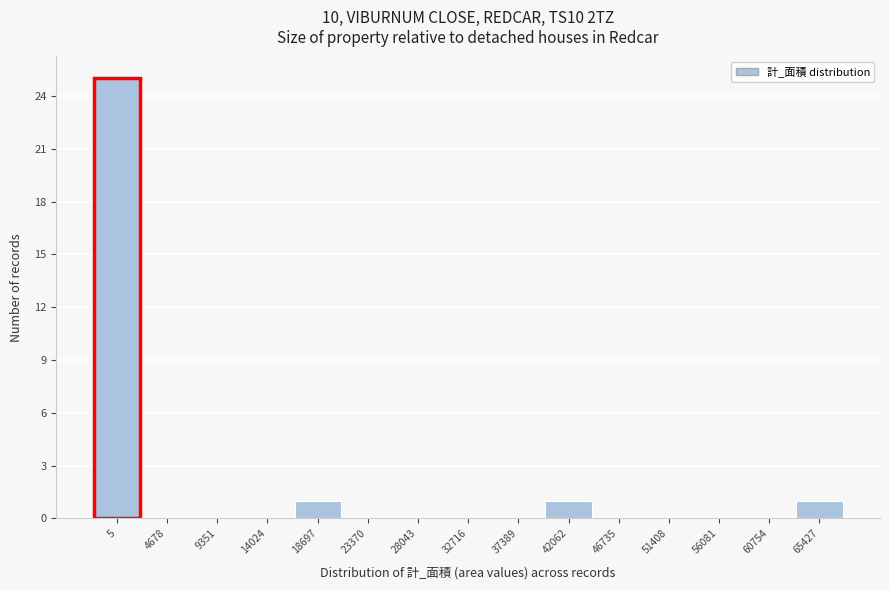

Reading left to right, transcribe all the data shown in this chart.

5=25	4678=0	9351=0	14024=0	18697=1	23370=0	28043=0	32716=0	37389=0	42062=1	46735=0	51408=0	56081=0	60754=0	65427=1